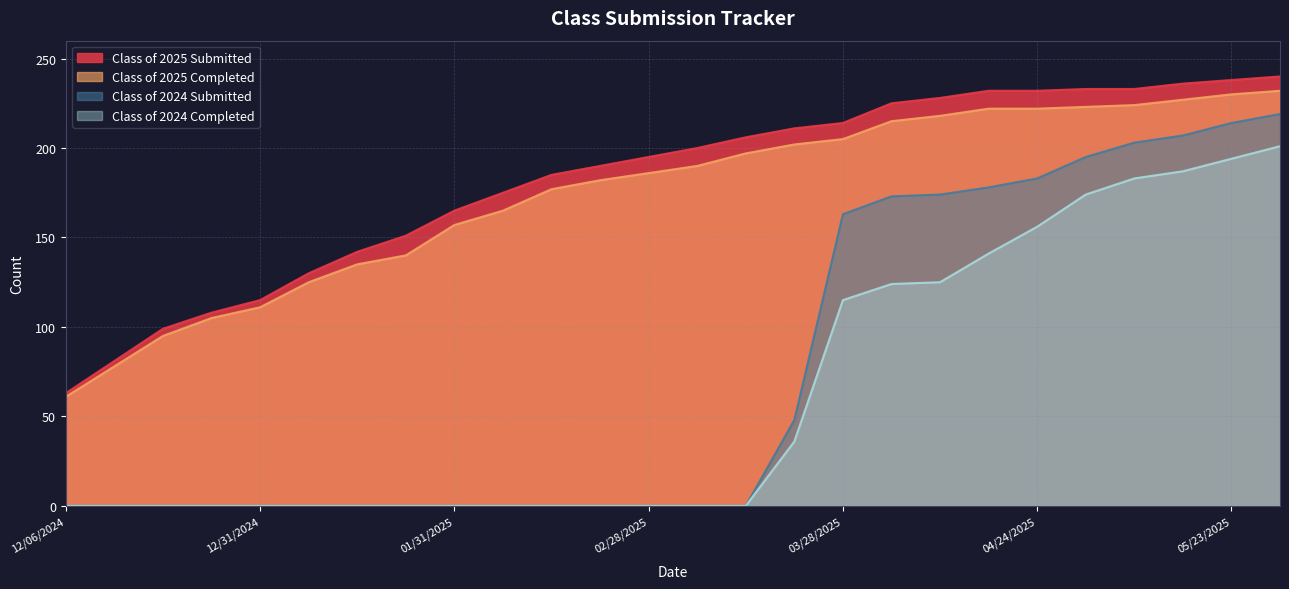

True or false: Class of 2025 Completed and Class of 2024 Completed cross at least once.

False